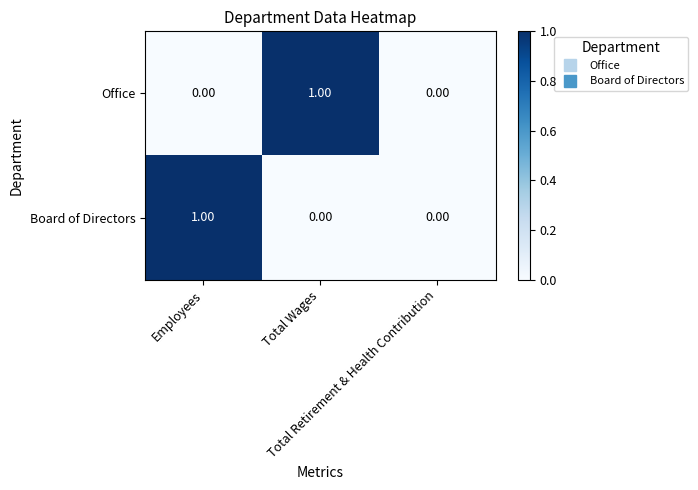

Which has a higher value, Employees or Total Wages?

Total Wages